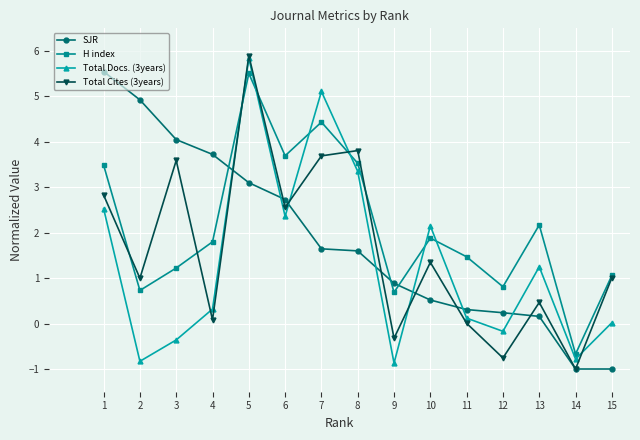

After their last crossing, which series has the higher values: SJR or Total Docs. (3years)?

Total Docs. (3years)